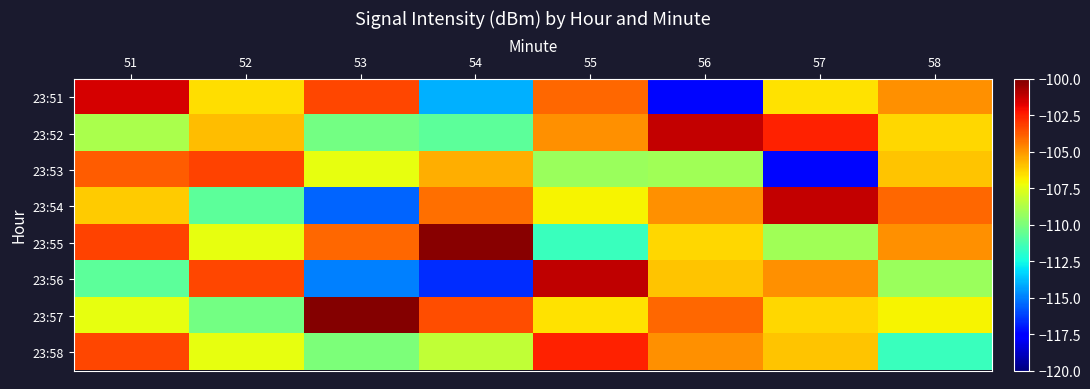

Reading left to right, transcribe all the data shown in this chart.

23:51: 51=-101.5	52=-106.6	53=-103.3	54=-114.0	55=-104.0	56=-117.4	57=-106.6	58=-104.9
23:52: 51=-108.9	52=-105.8	53=-110.2	54=-110.8	55=-104.9	56=-101.2	57=-102.5	58=-106.3
23:53: 51=-103.8	52=-103.2	53=-107.4	54=-105.5	55=-109.3	56=-109.1	57=-117.4	58=-105.9
23:54: 51=-106.1	52=-110.7	53=-115.5	54=-104.2	55=-107.0	56=-104.9	57=-101.2	58=-104.0
23:55: 51=-103.2	52=-107.4	53=-104.0	54=-100.2	55=-111.6	56=-106.3	57=-109.1	58=-104.9
23:56: 51=-110.7	52=-103.3	53=-114.9	54=-116.6	55=-101.1	56=-105.9	57=-104.9	58=-109.3
23:57: 51=-107.4	52=-110.2	53=-100.1	54=-103.5	55=-106.6	56=-104.0	57=-106.3	58=-107.0
23:58: 51=-103.3	52=-107.4	53=-110.0	54=-108.3	55=-102.5	56=-104.9	57=-105.9	58=-111.6